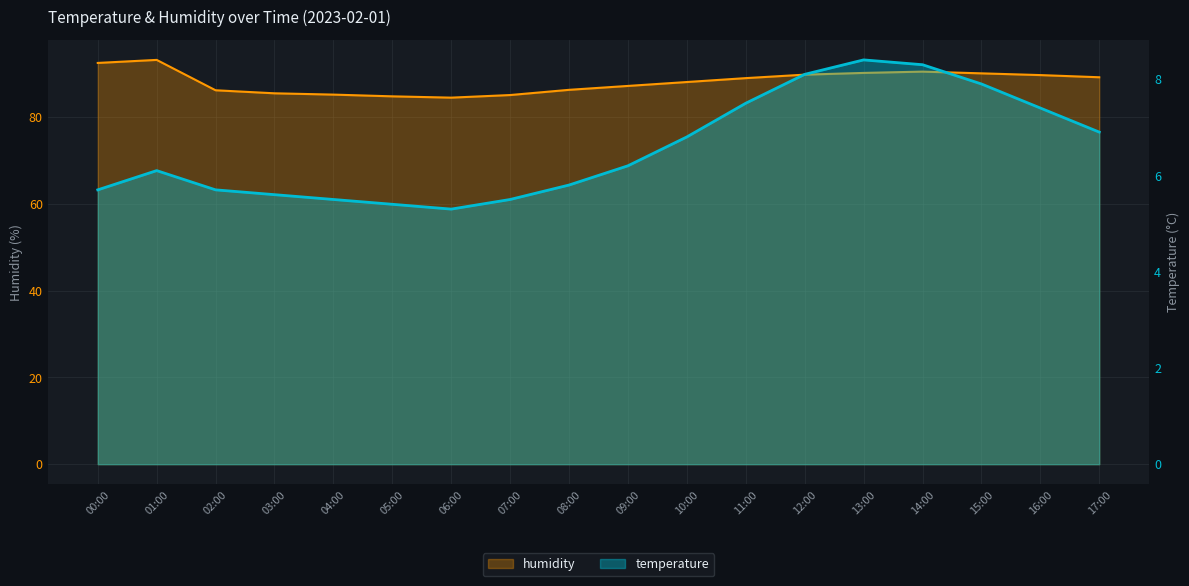

Reading right to left, transcribe all the data shown in this chart.

temperature: 6.9	7.4	7.9	8.3	8.4	8.1	7.5	6.8	6.2	5.8	5.5	5.3	5.4	5.5	5.6	5.7	6.1	5.7
humidity: 89.2	89.7	90.1	90.5	90.2	89.8	89.0	88.1	87.2	86.3	85.1	84.5	84.8	85.2	85.5	86.2	93.2	92.5